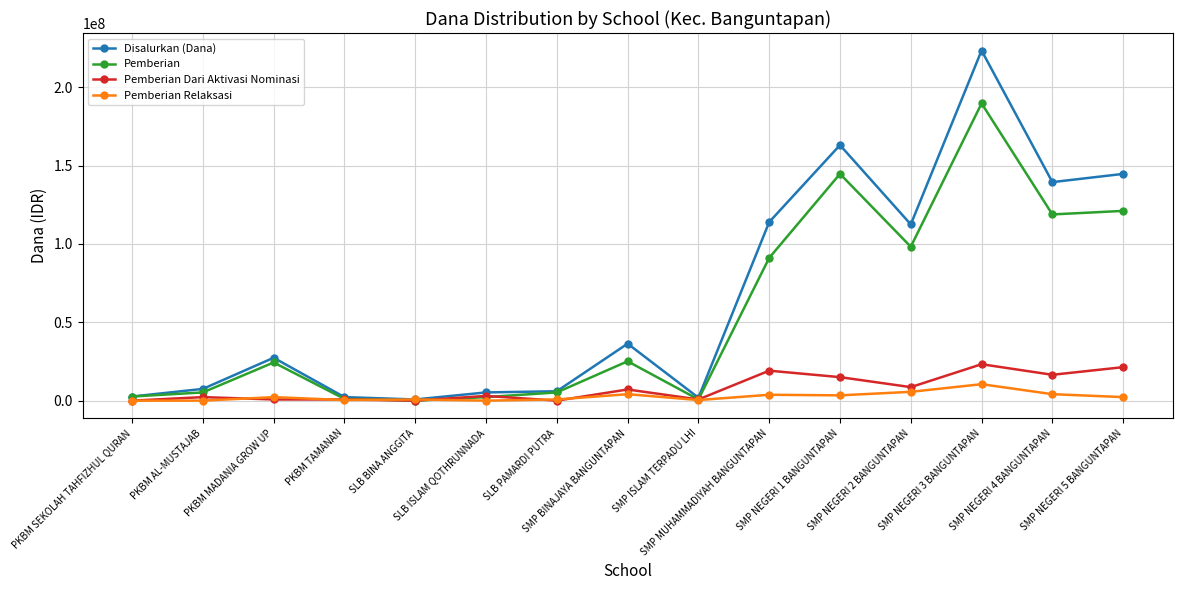

What is the average value of the Disalurkan (Dana) series?

65825000